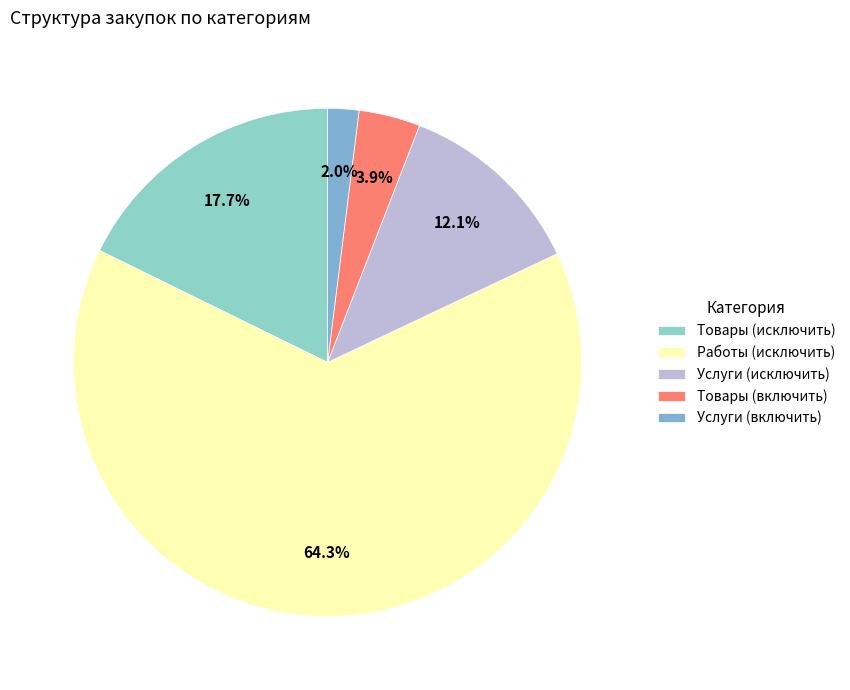

Between Товары (исключить) and Услуги (исключить), which is larger?

Товары (исключить)